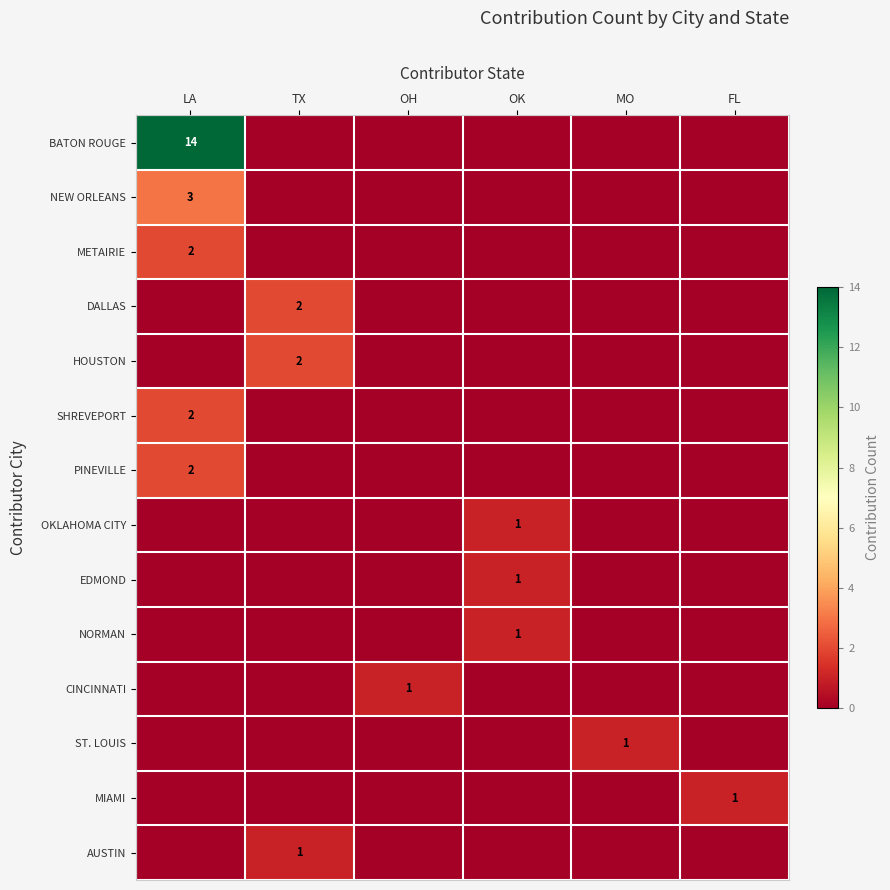

Which series has the widest spread of values?

BATON ROUGE